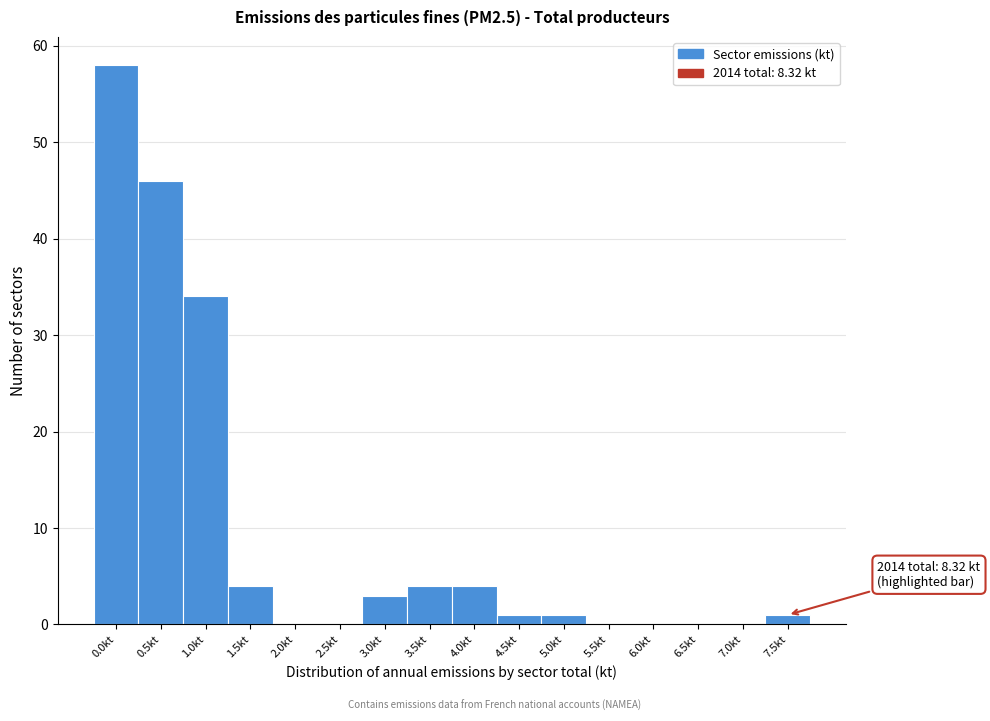

Reading left to right, list all the values displayed in this chart.

0.0kt=58	0.5kt=46	1.0kt=34	1.5kt=4	2.0kt=0	2.5kt=0	3.0kt=3	3.5kt=4	4.0kt=4	4.5kt=1	5.0kt=1	5.5kt=0	6.0kt=0	6.5kt=0	7.0kt=0	7.5kt=1